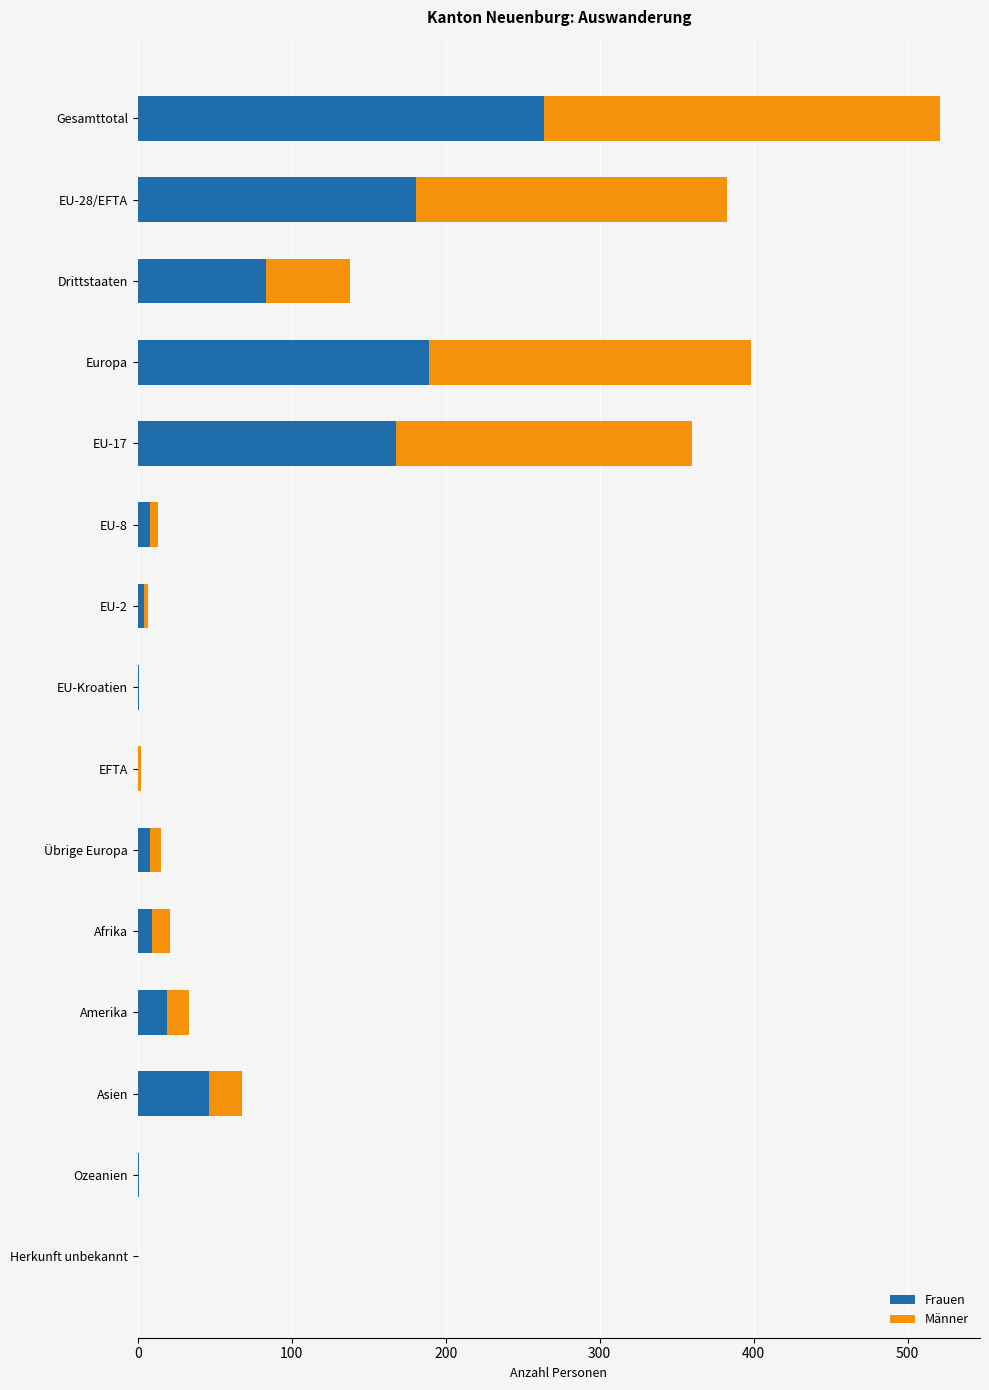

Where is Frauen nearest to the value 132?

EU-17